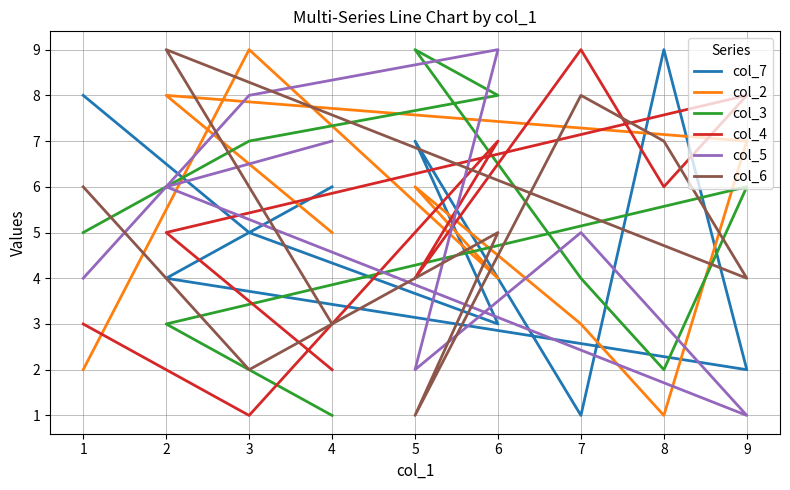

How many col_6 values are between 3 and 7?

5